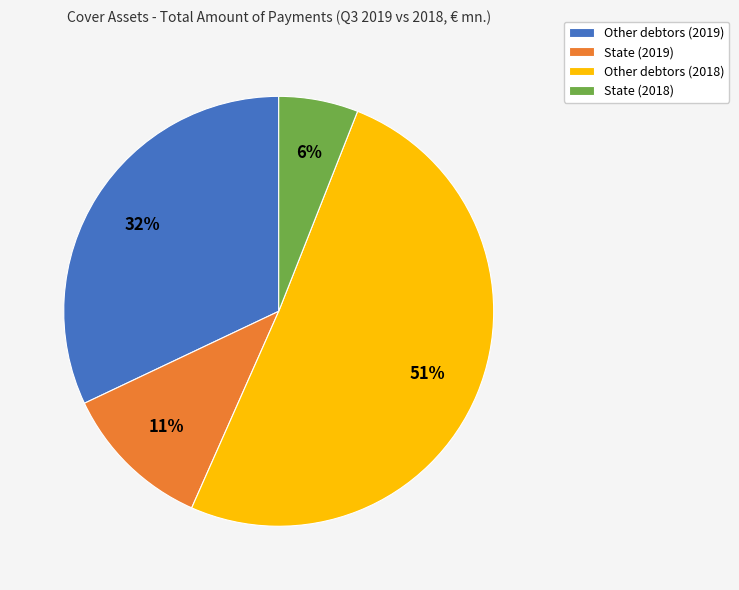

Approximately how many times larger is the value at State (2018) compared to State (2019)?

0.5